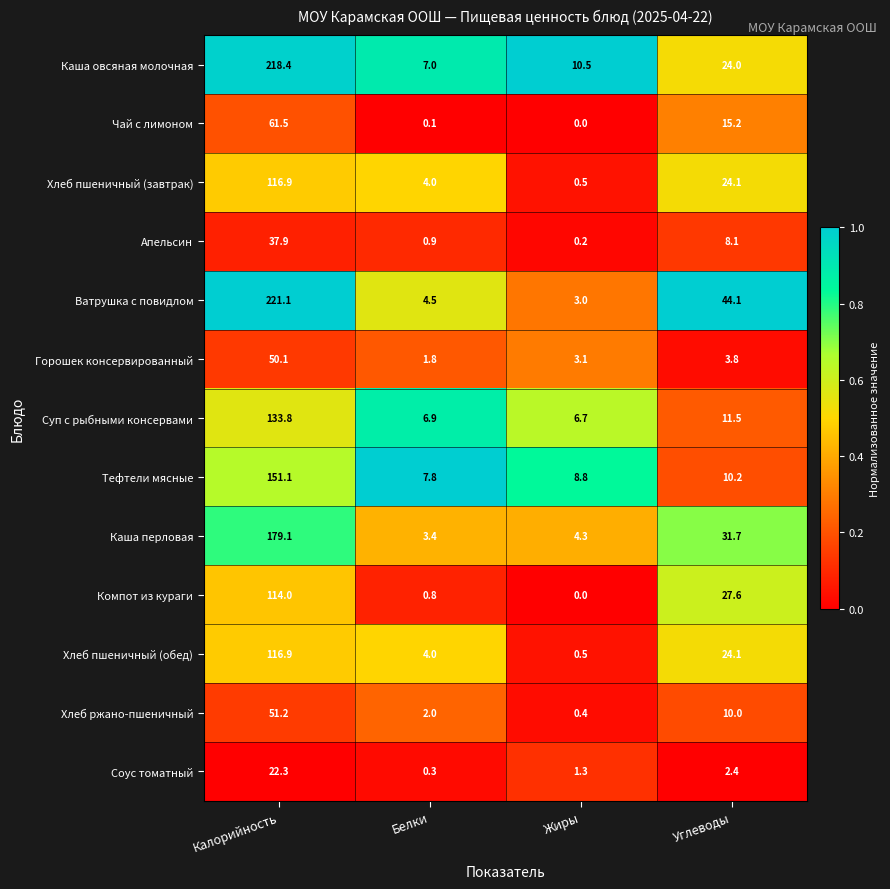

Which series has the largest total across all categories?

Ватрушка с повидлом